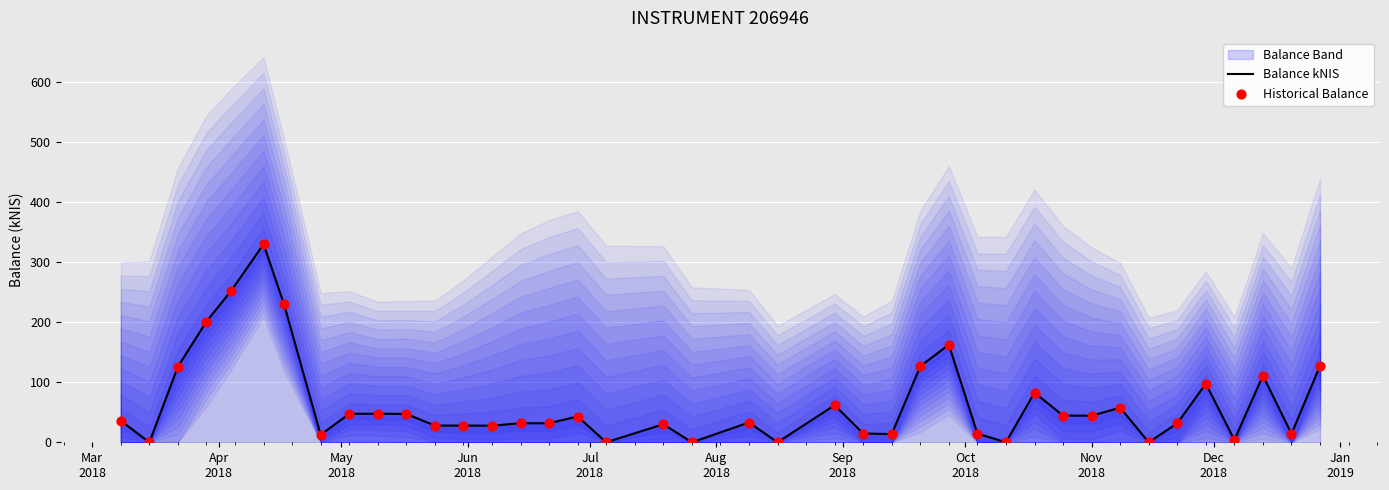

At how many categories does at least one series exceed 148?

5